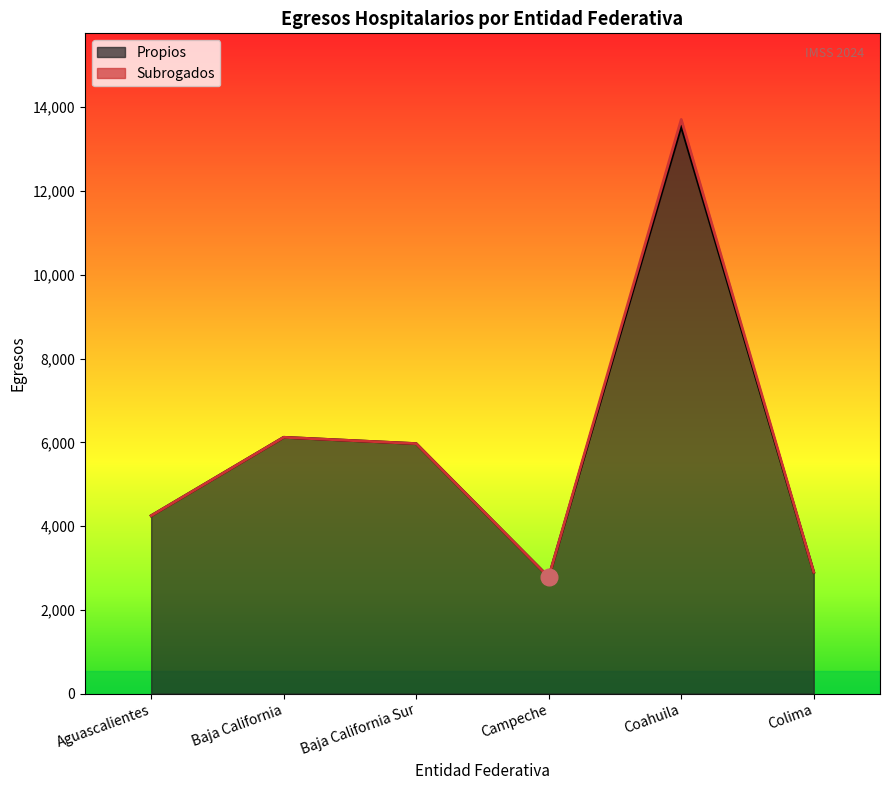

True or false: Total and Propios intersect in this chart.

False